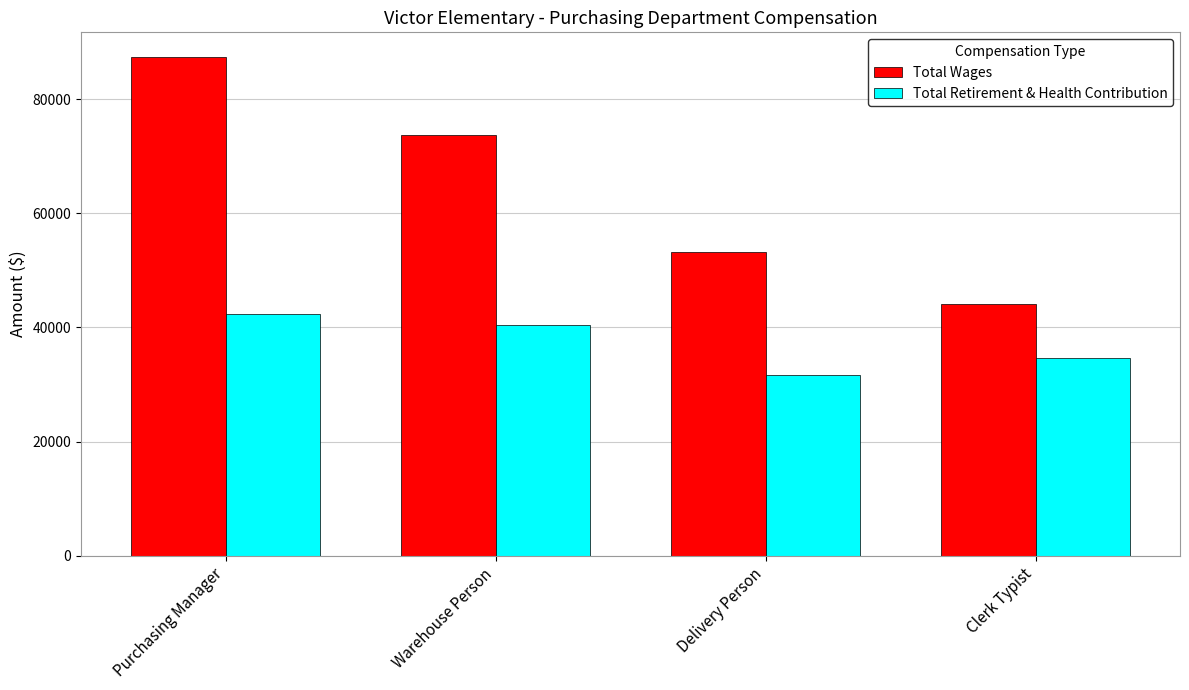

What are all the series names shown in the legend?

Total Wages, Total Retirement & Health Contribution